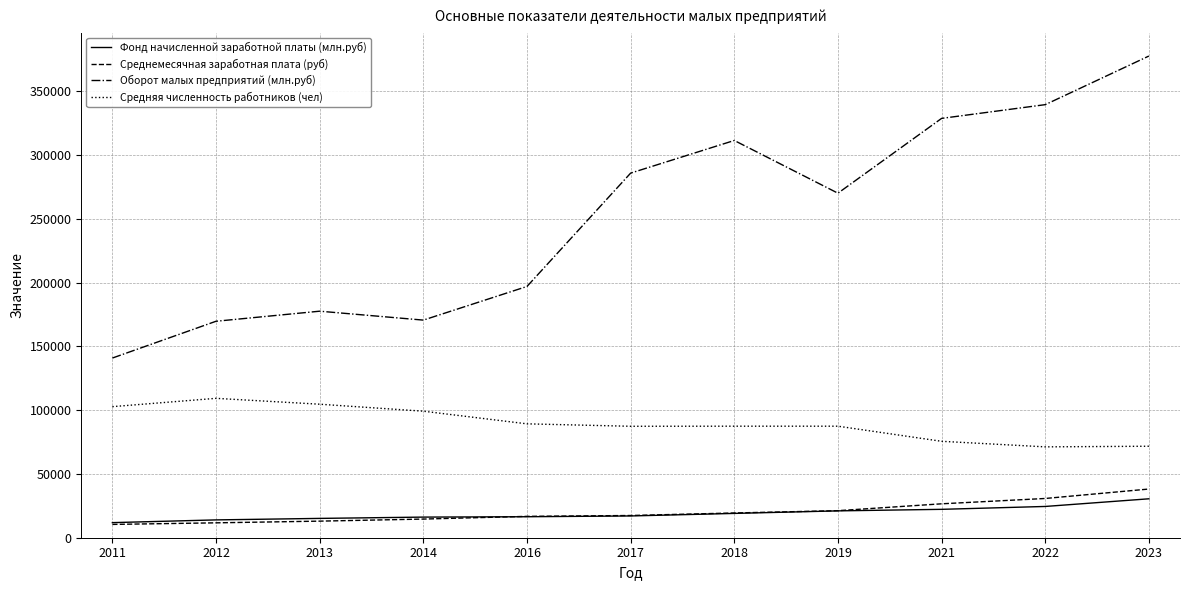

What is the maximum value for Среднемесячная заработная плата (руб)?

38167.9